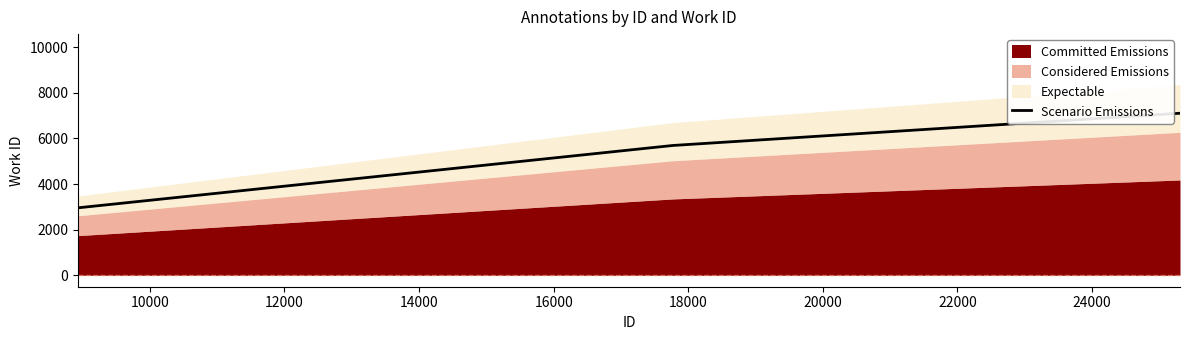

How many values exceed 5691?

9